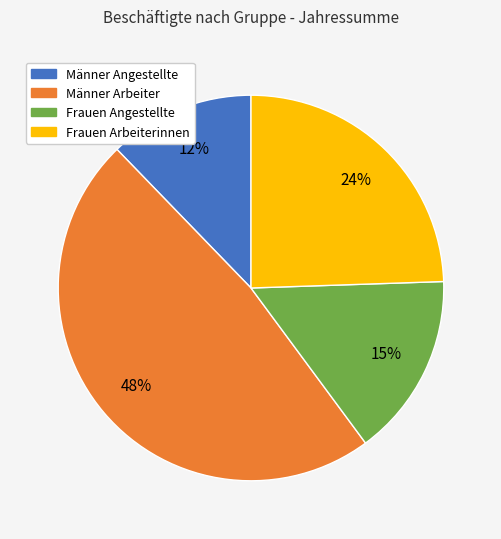

How many slices are in this pie chart?

4